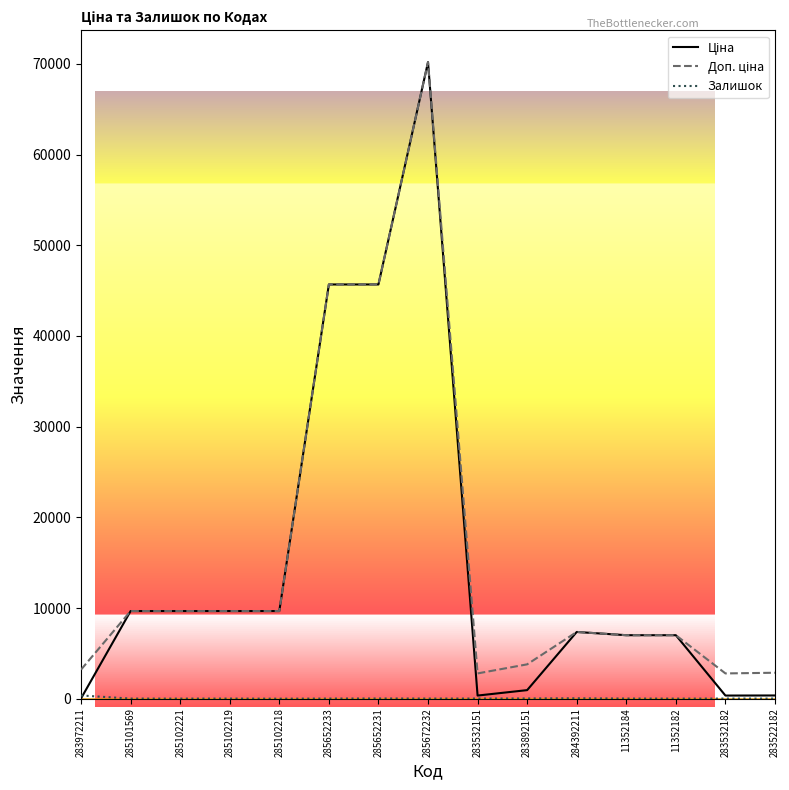

At which category is the sum across all series the highest?

285672232